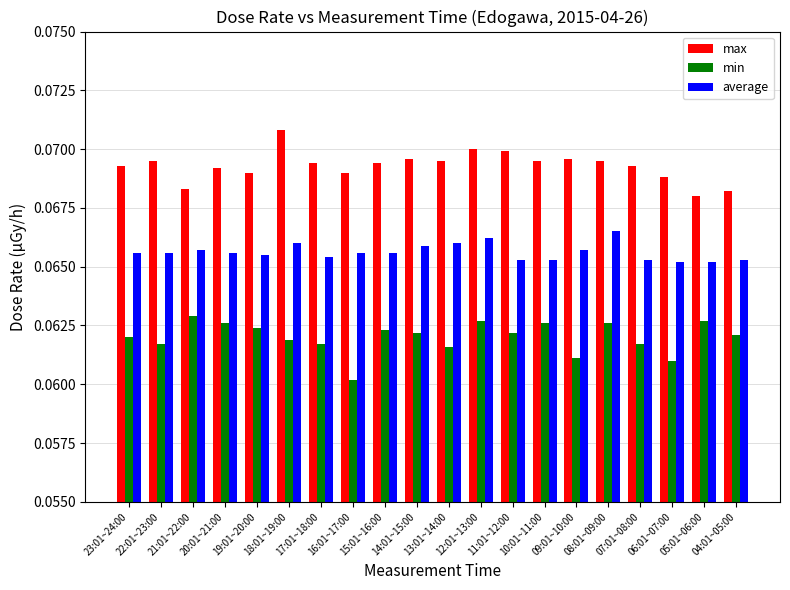

How many max values are between 0 and 1?

20